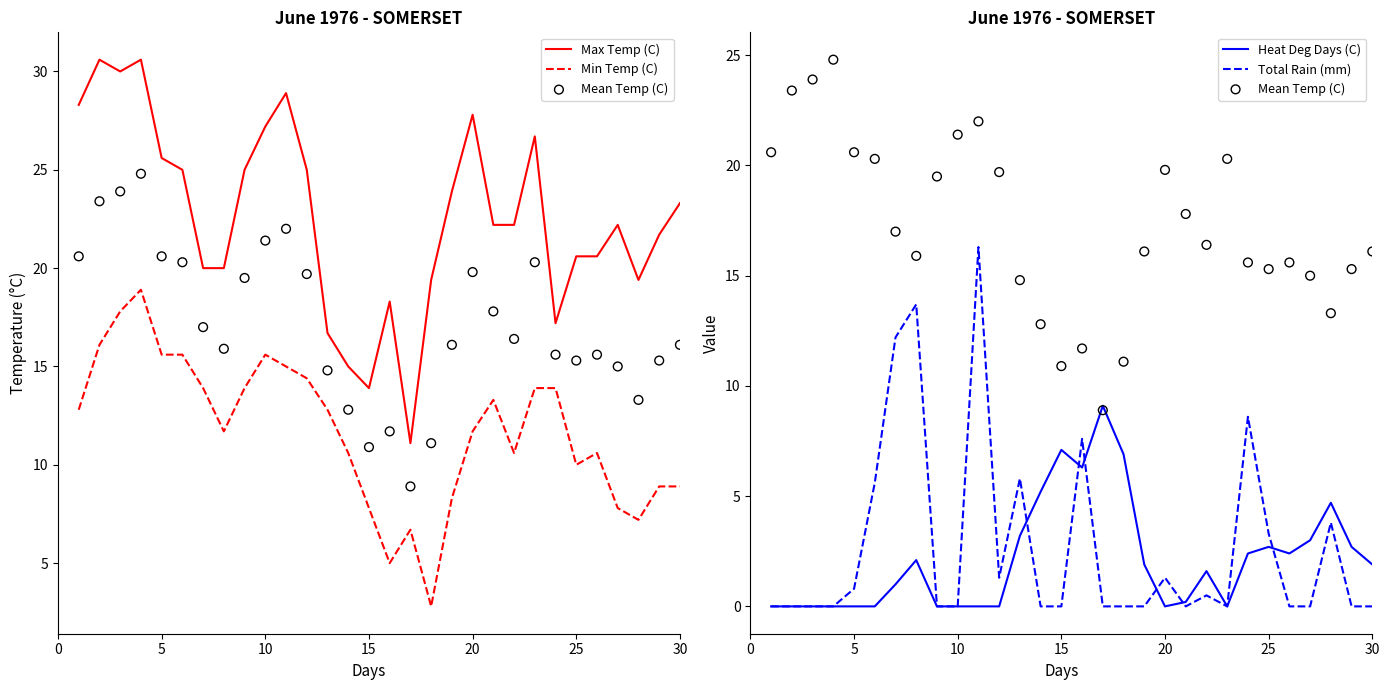

Is the value of Heat Deg Days (C) at 15 greater than the value of Total Rain (mm) at 30?

Yes